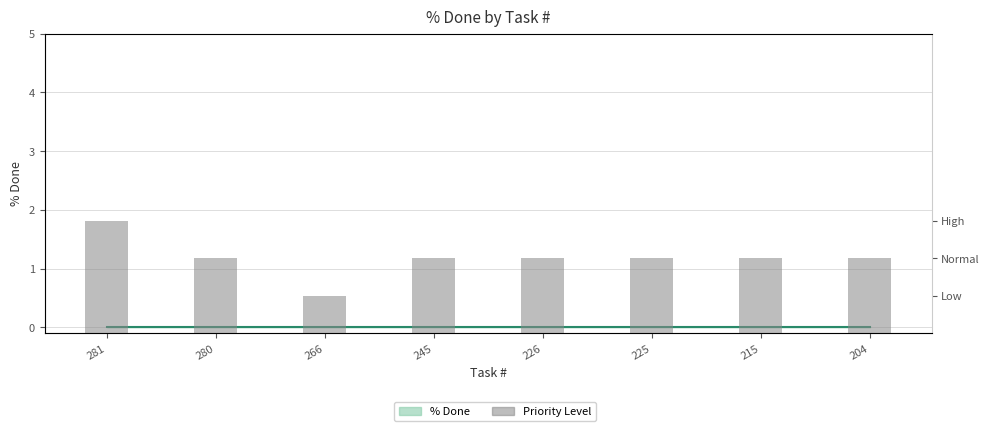

What is the value of the 3rd bar from the left?

1